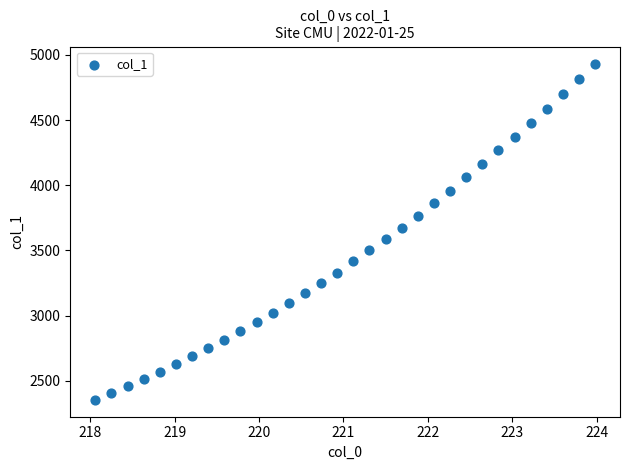

What is the range of X values (max minus min)?

5.9